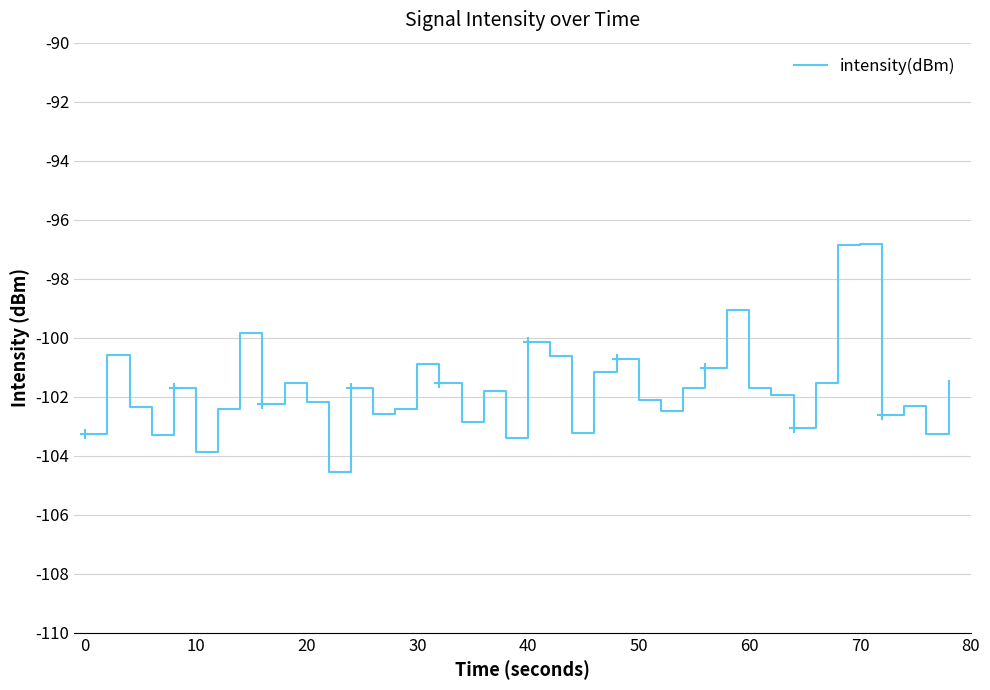

What is the maximum value shown in the chart?

-96.8